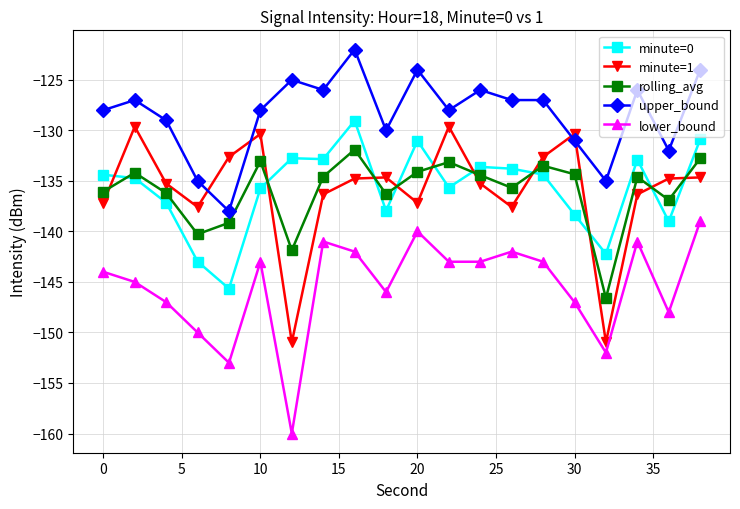

True or false: lower_bound and minute=0 intersect in this chart.

False